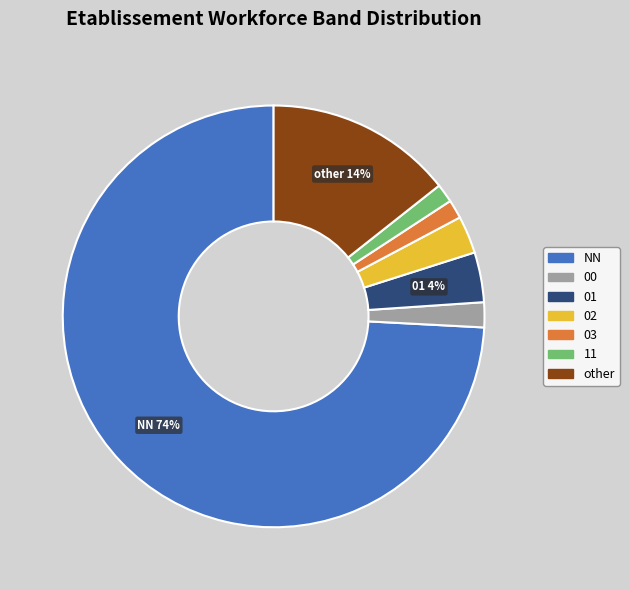

The 03 slice represents 15% of the pie. True or false?

False